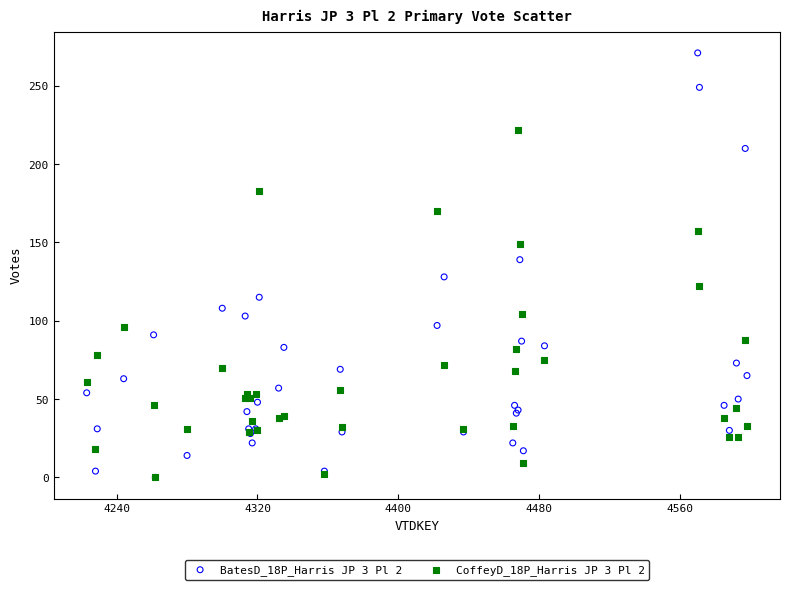

Across all series, what Y value is closest to 135?

139